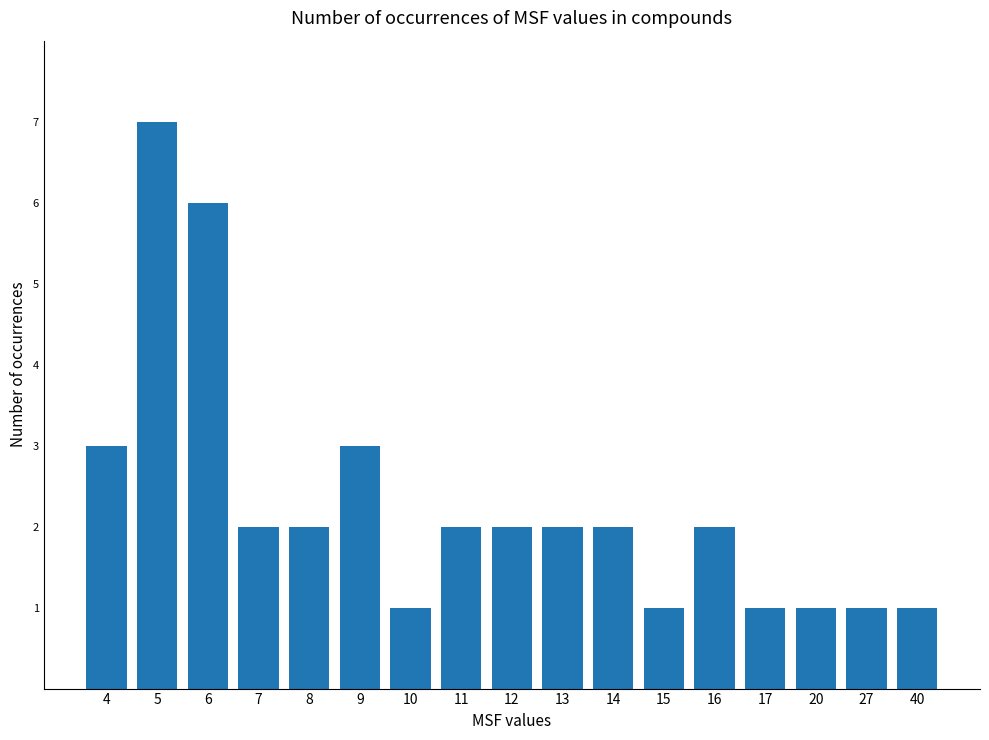

What is the difference between the values at 5 and 11?

5